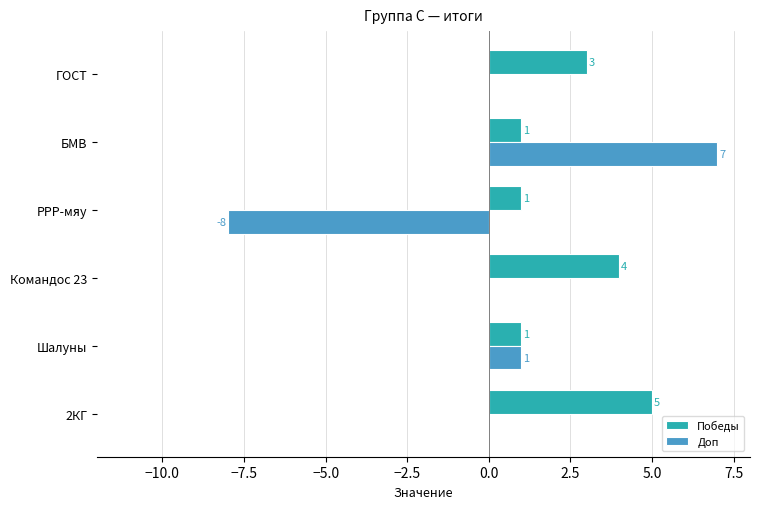

What is the sum of the Победы values at ГОСТ and Шалуны?

4